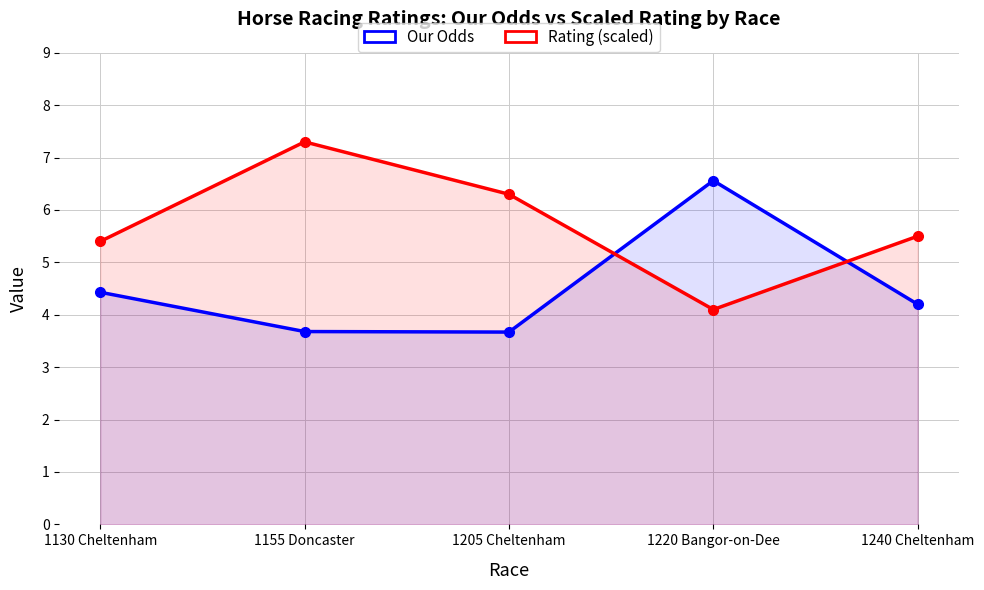

Reading left to right, list all the values displayed in this chart.

Our Odds: 1130 Cheltenham=4.4	1155 Doncaster=3.7	1205 Cheltenham=3.7	1220 Bangor-on-Dee=6.6	1240 Cheltenham=4.2
Rating (scaled): 1130 Cheltenham=5.4	1155 Doncaster=7.3	1205 Cheltenham=6.3	1220 Bangor-on-Dee=4.1	1240 Cheltenham=5.5